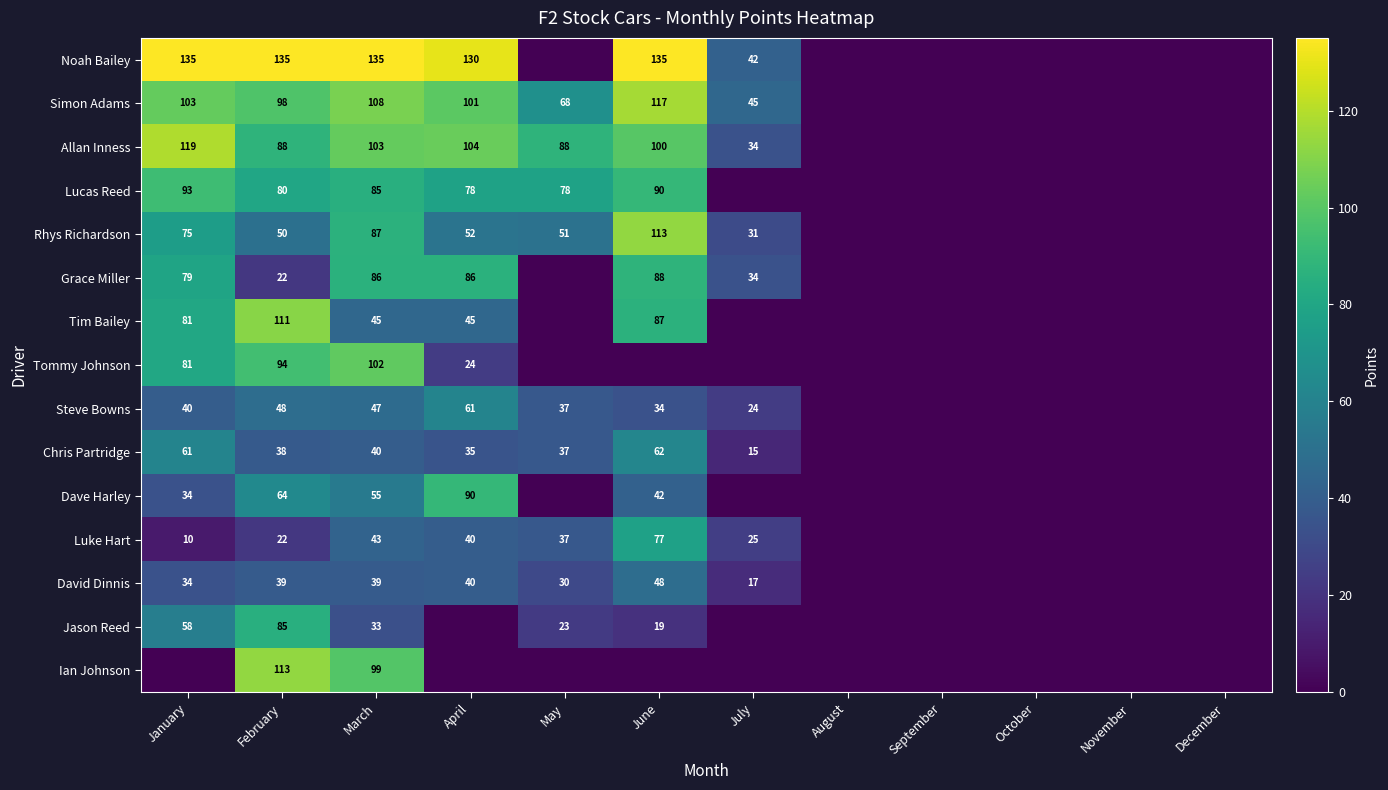

Is it true that Noah Bailey equals 232 at March?

False